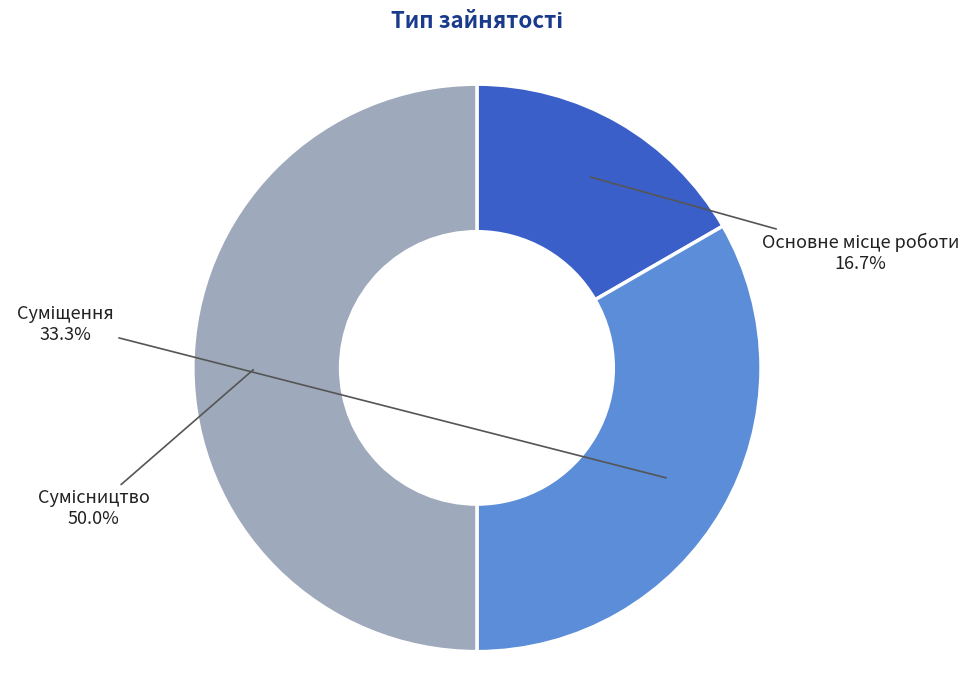

Which slice is the smallest?

Основне місце роботи